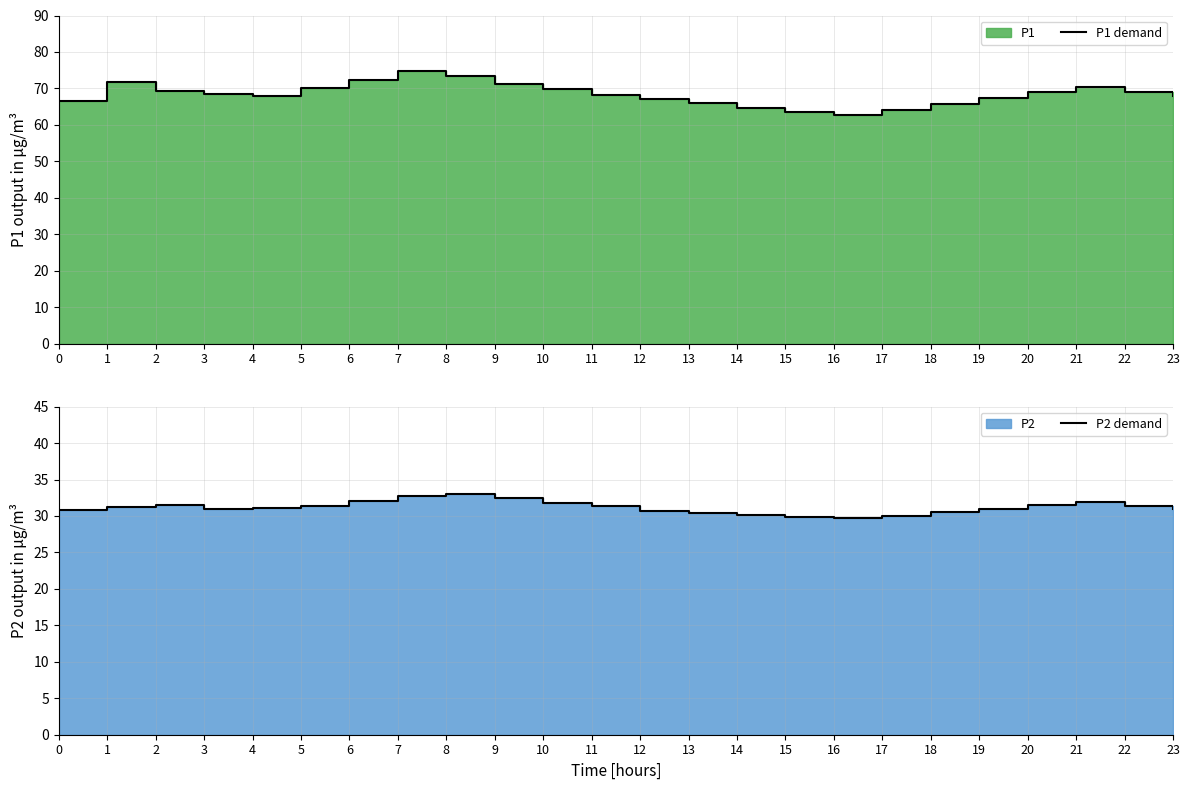

True or false: P1 demand and P2 demand cross at least once.

False